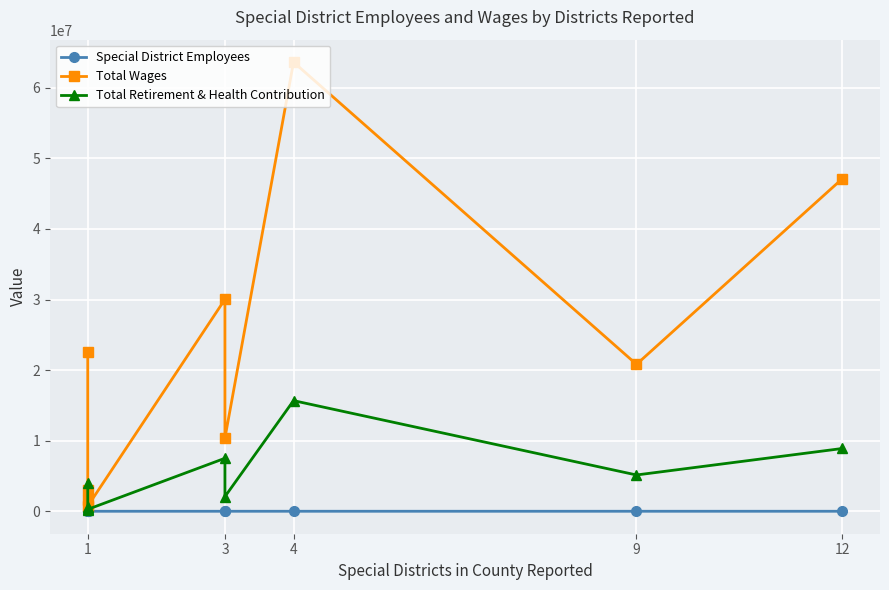

Is it true that Special District Employees equals 63 at 1?

False